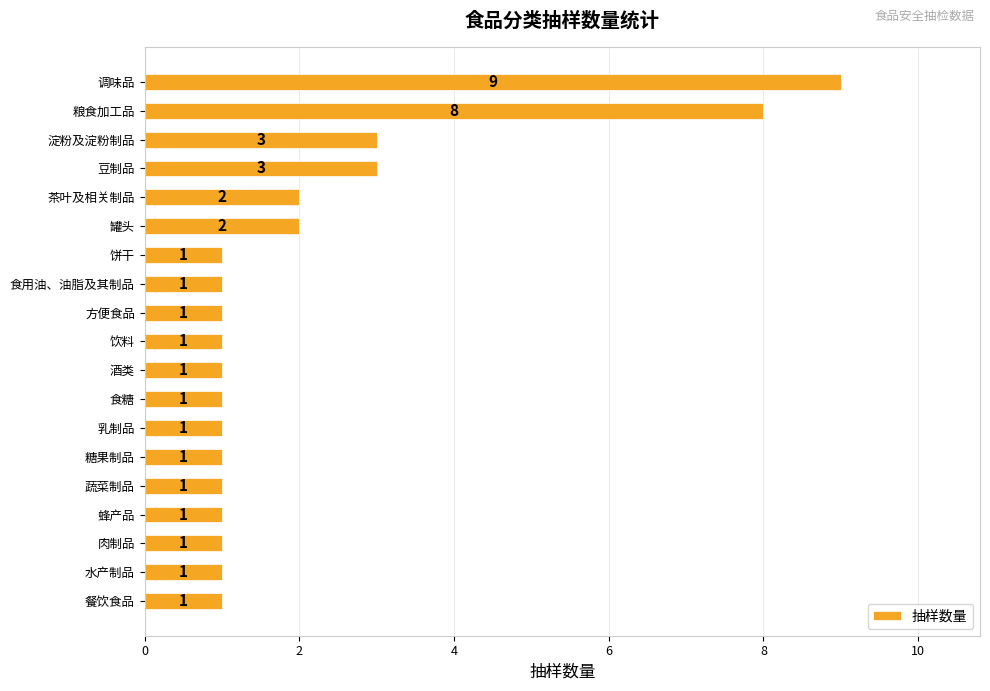

How many values are between 1 and 2?

15